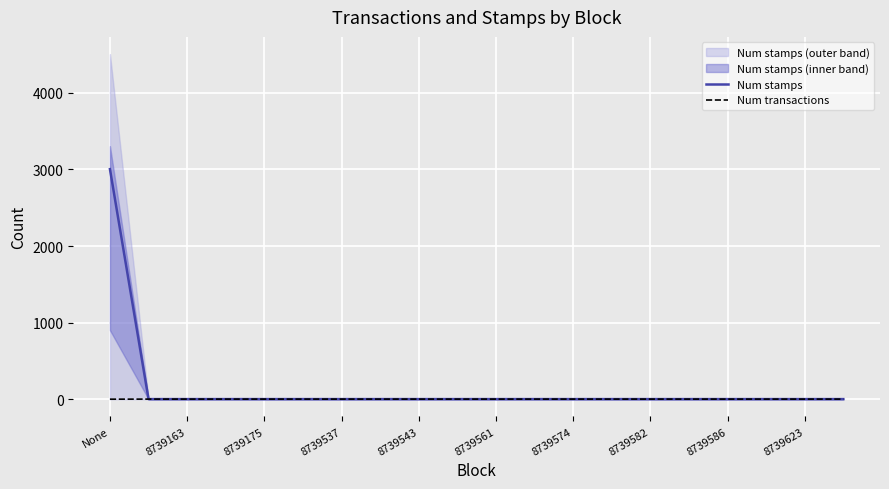

At which label does Num stamps reach its peak?

None